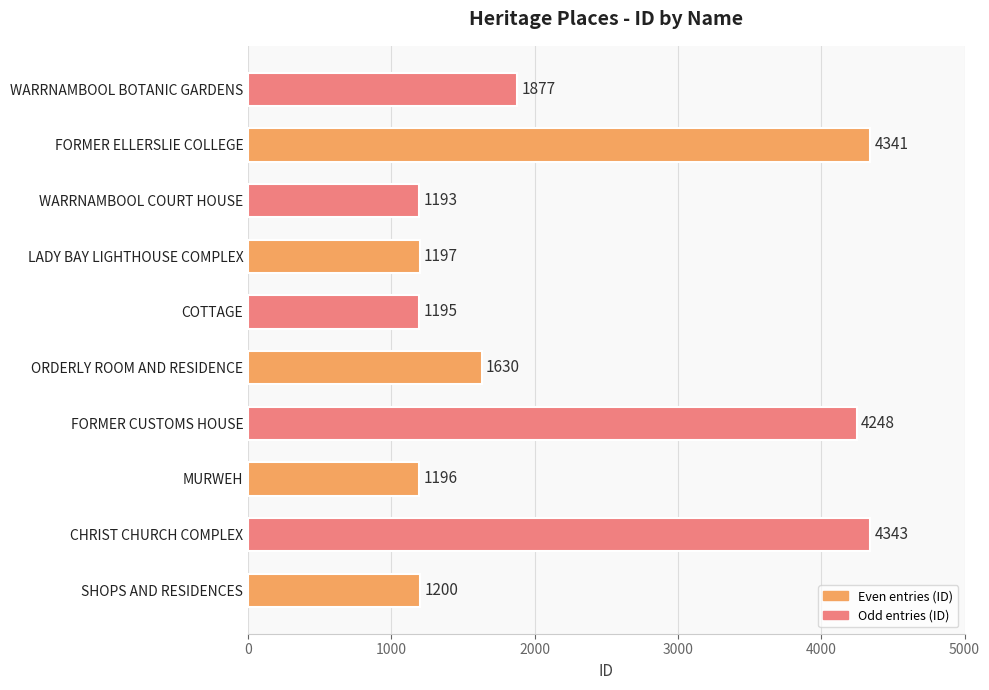

Count the number of categories in the chart.

10